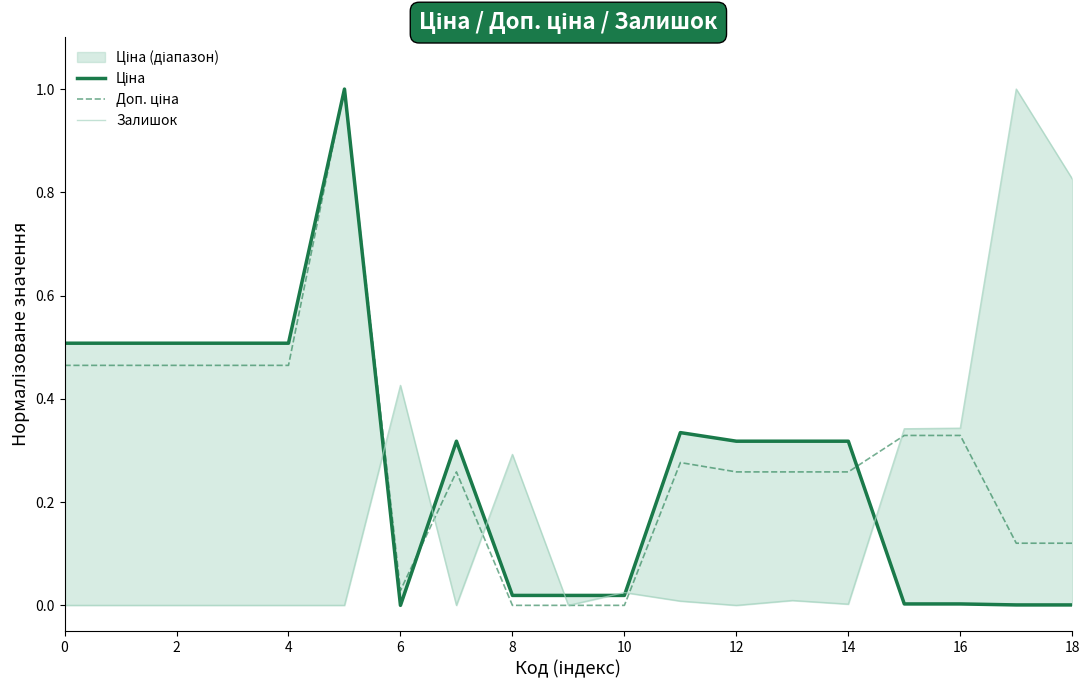

Which series ends up on top after the final intersection of Доп. ціна and Залишок?

Залишок